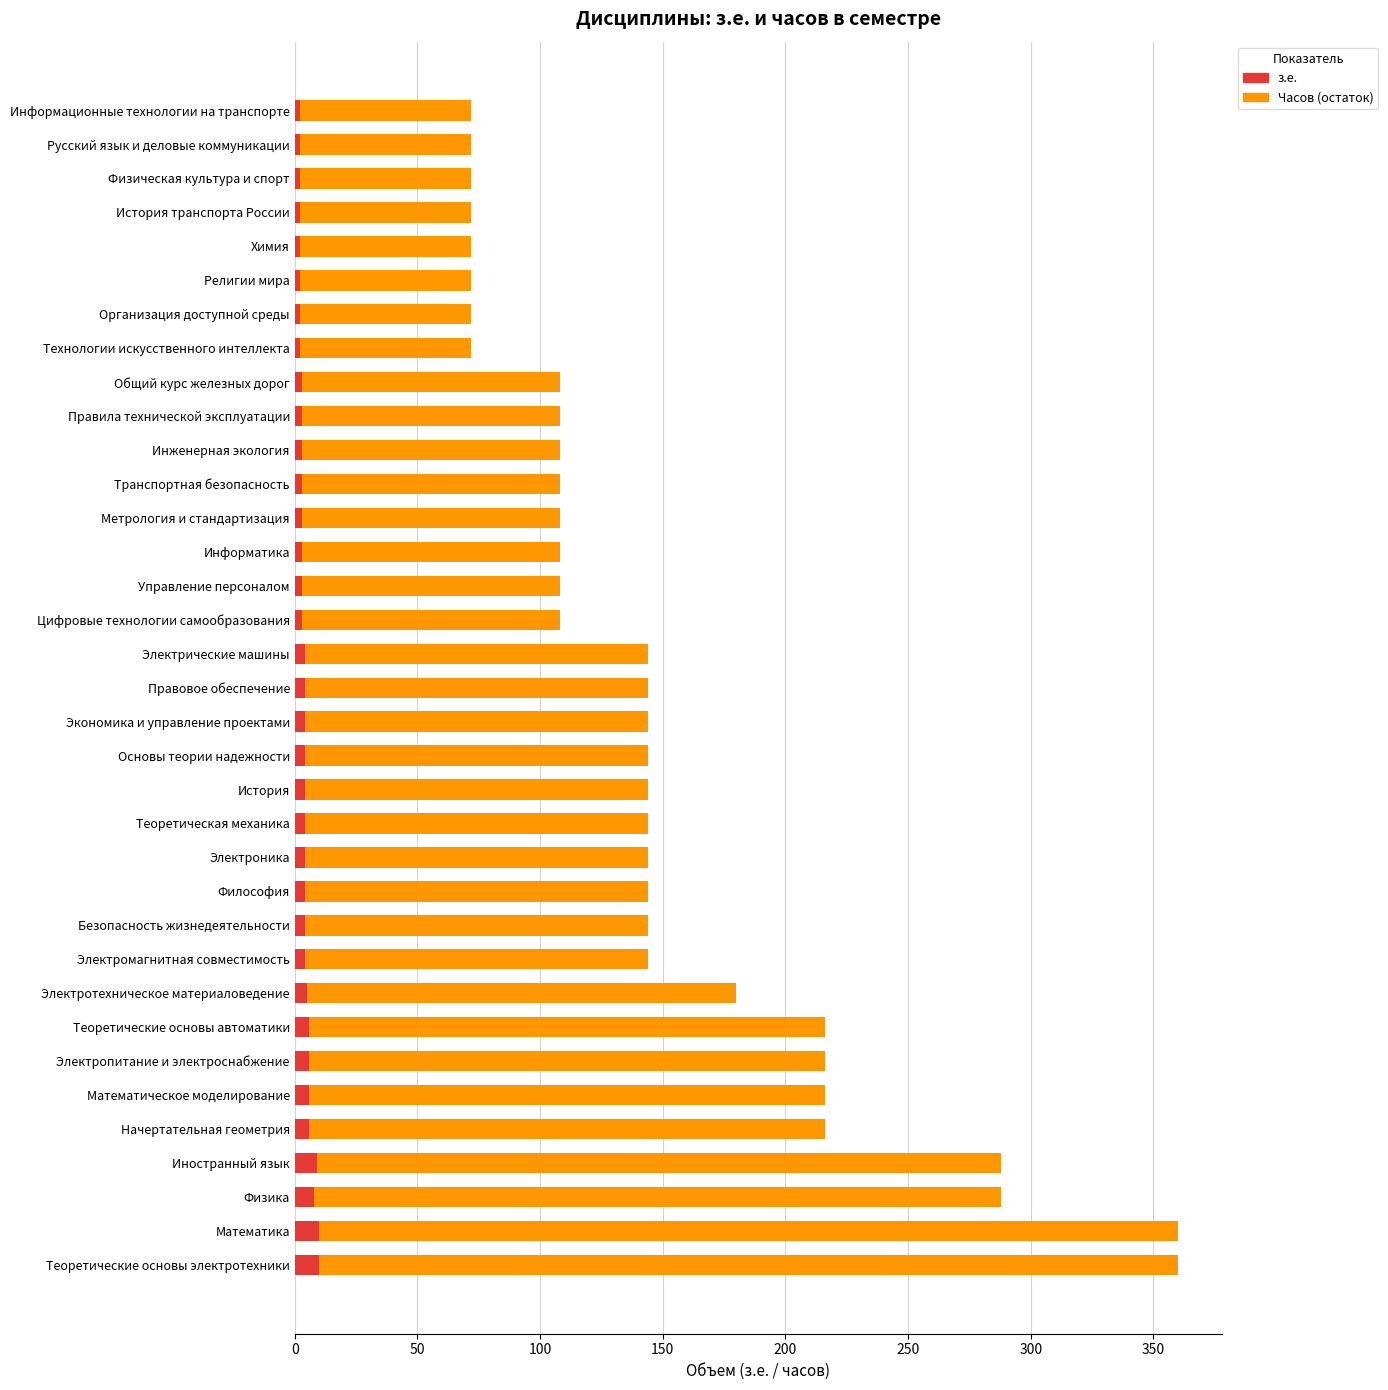

The value of з.е. at Теоретические основы электротехники is 10. True or false?

True